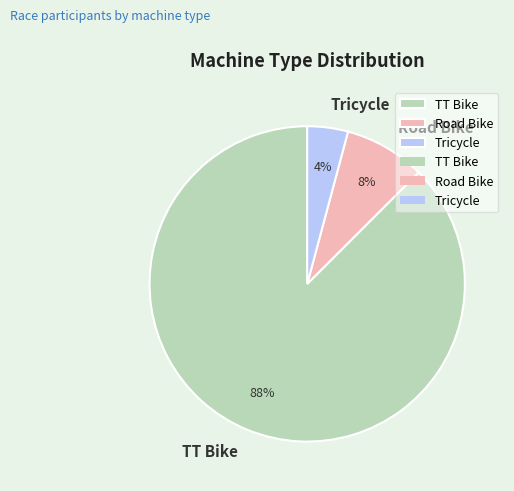

What is the smallest slice in the pie chart?

Tricycle